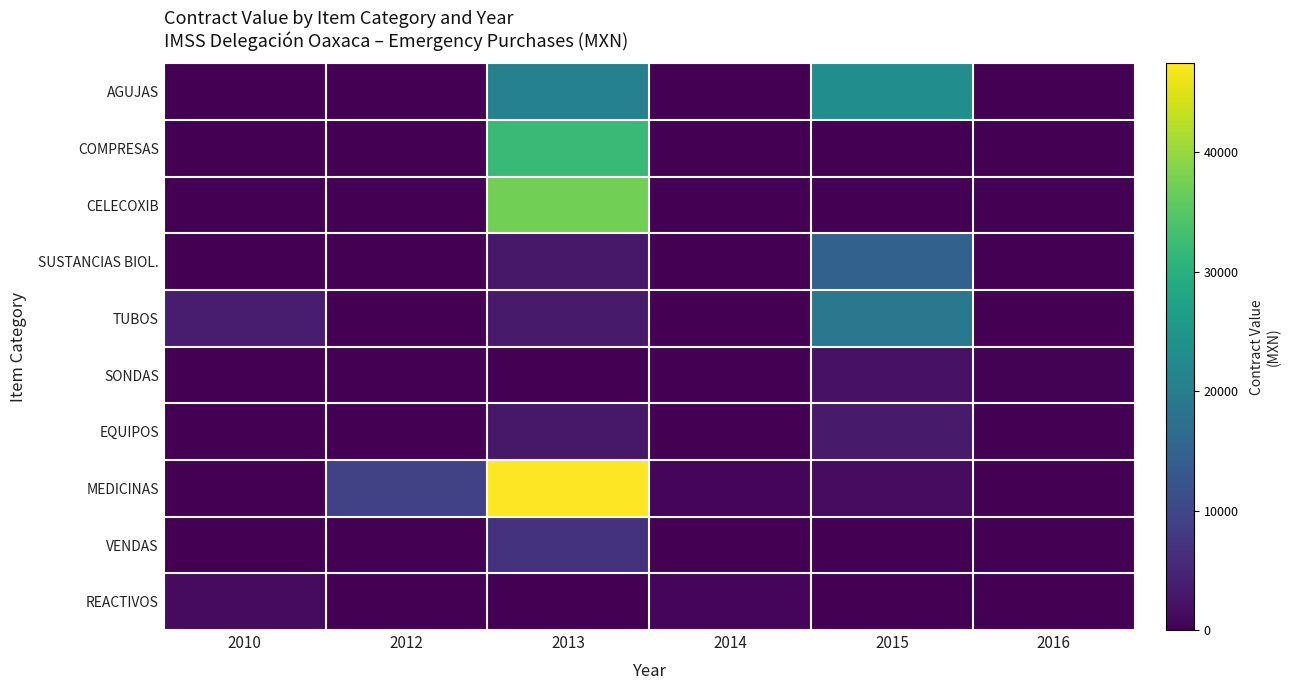

At 2012, list the series in order from smallest to largest.

AGUJAS, COMPRESAS, CELECOXIB, SUSTANCIAS BIOL., TUBOS, SONDAS, EQUIPOS, VENDAS, REACTIVOS, MEDICINAS